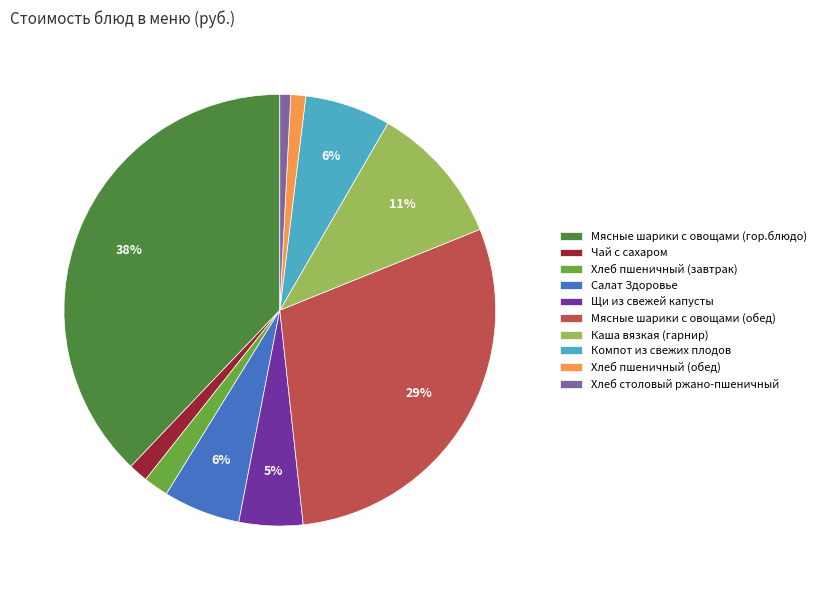

Between Салат Здоровье and Хлеб пшеничный (обед), which is larger?

Салат Здоровье